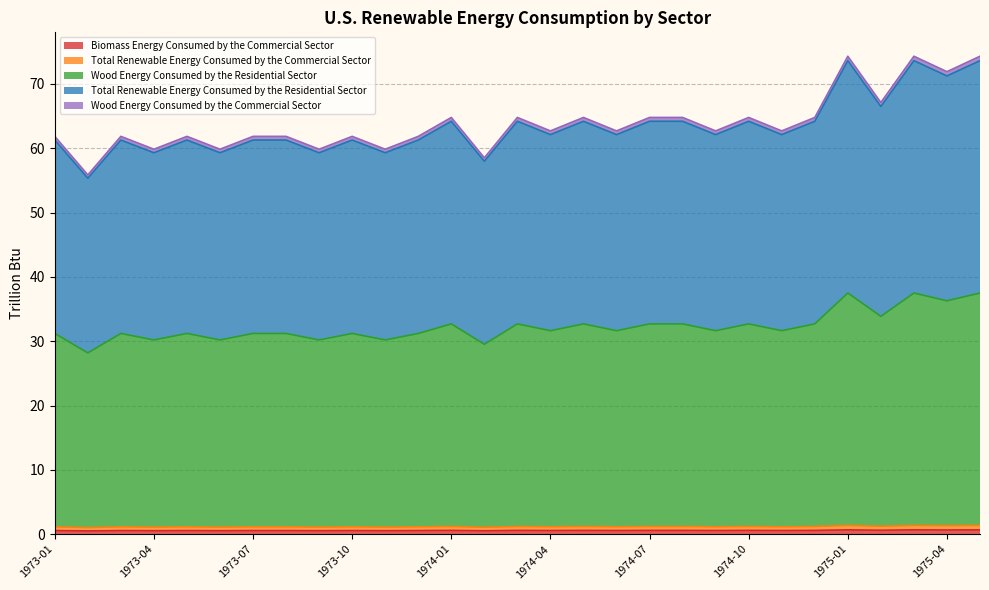

Which series has the widest spread of values?

Total Renewable Energy Consumed by the Residential Sector